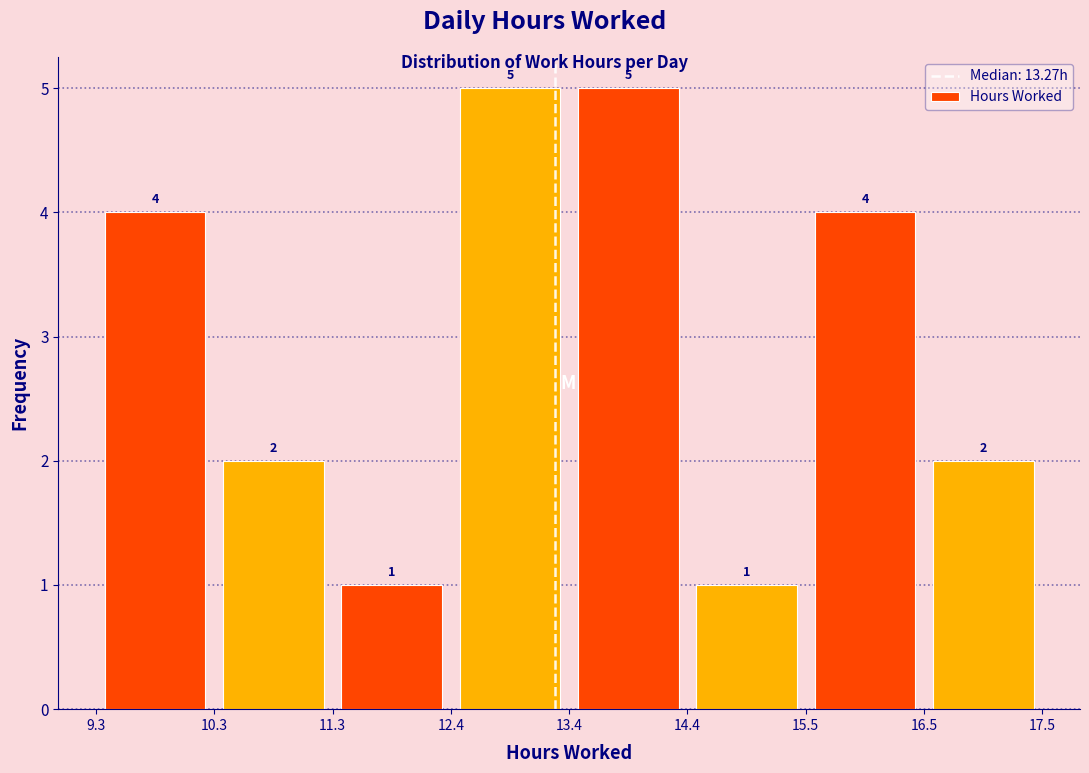

Reading left to right, list every bar in this chart as the range it spans on the x-axis followed by its height.

9.3 to 10.3: 4
10.3 to 11.3: 2
11.3 to 12.4: 1
12.4 to 13.4: 5
13.4 to 14.4: 5
14.4 to 15.5: 1
15.5 to 16.5: 4
16.5 to 17.5: 2